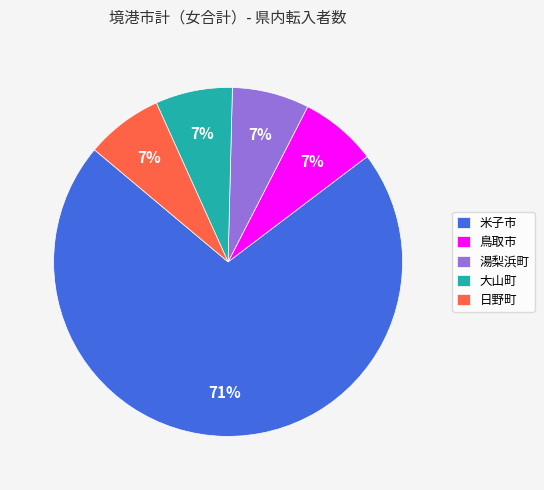

To the nearest percent, what portion does 鳥取市 represent?

7%